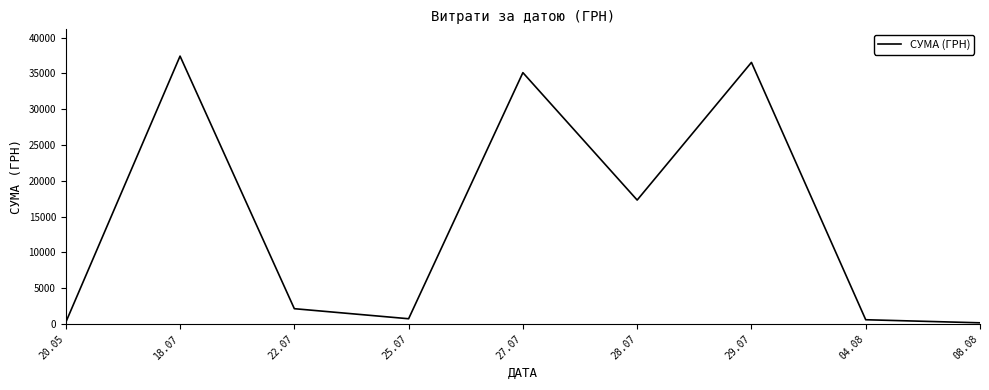

Which has a higher value, 04.08 or 08.08?

04.08